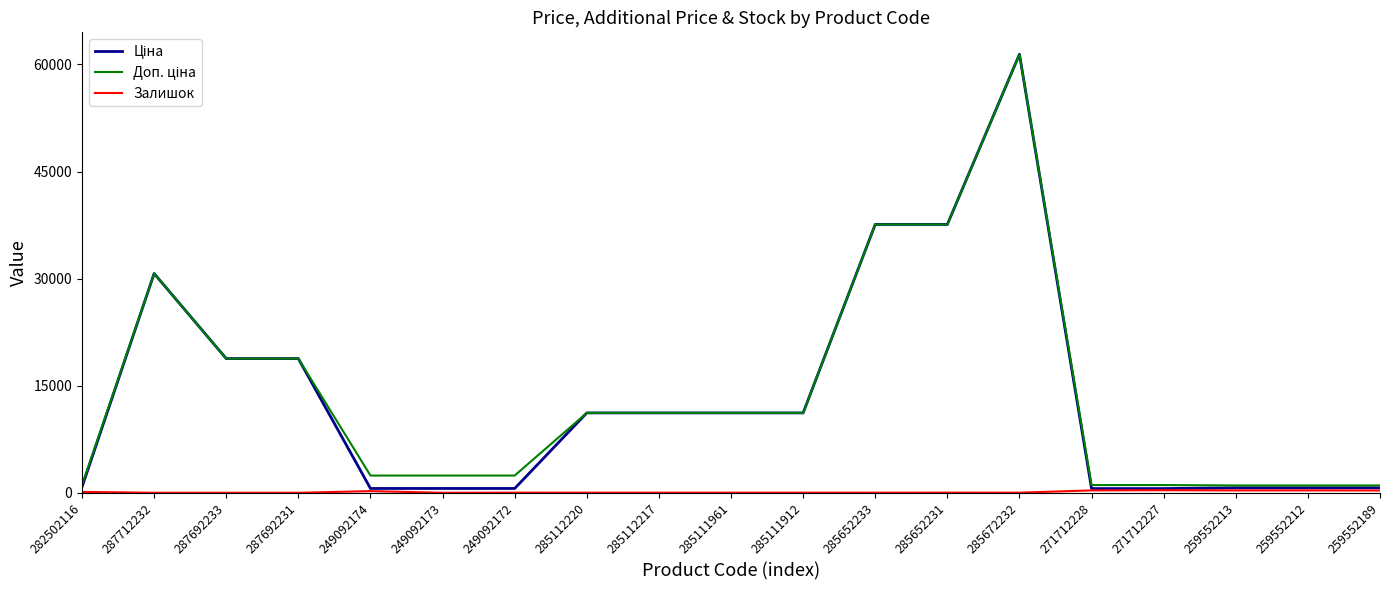

At how many categories does at least one series exceed 7313?

10